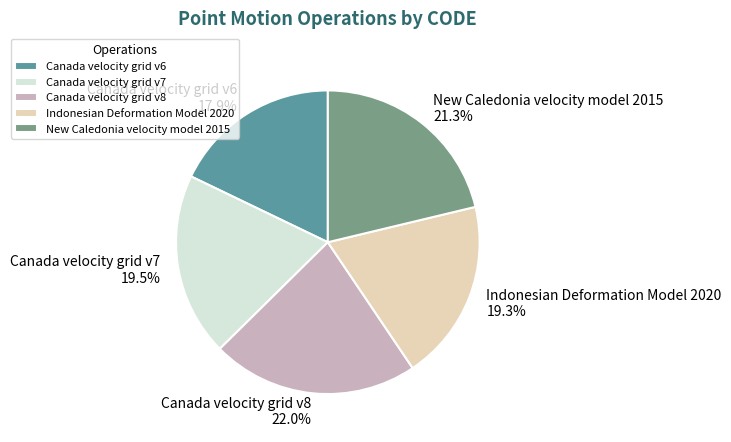

How many segments does this pie chart have?

5